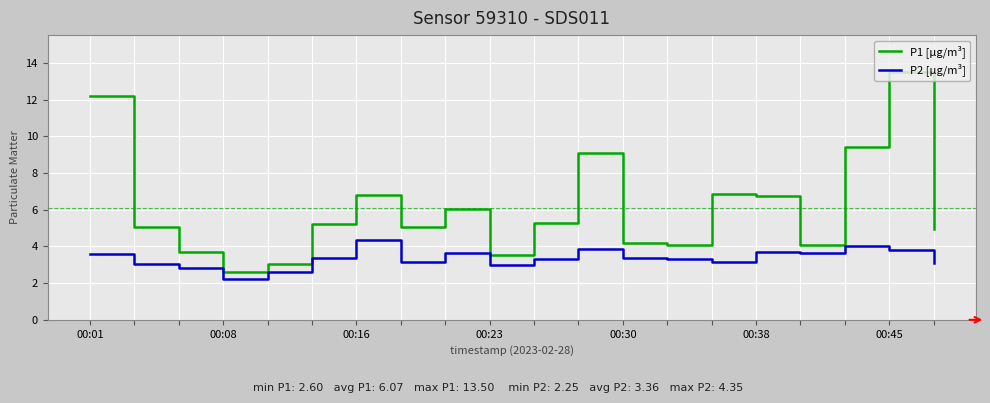

Which series has the largest range (max minus min)?

P1 [µg/m³]